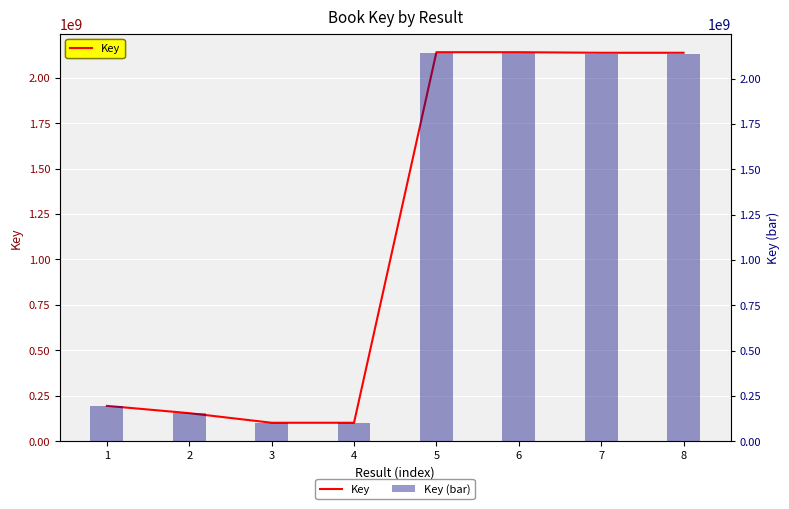

Reading left to right, transcribe all the data shown in this chart.

Key: 194054794	153790615	101036746	101036674	2140793942	2140793577	2137648605	2137647978
Key (bar): 194054794	153790615	101036746	101036674	2140793942	2140793577	2137648605	2137647978